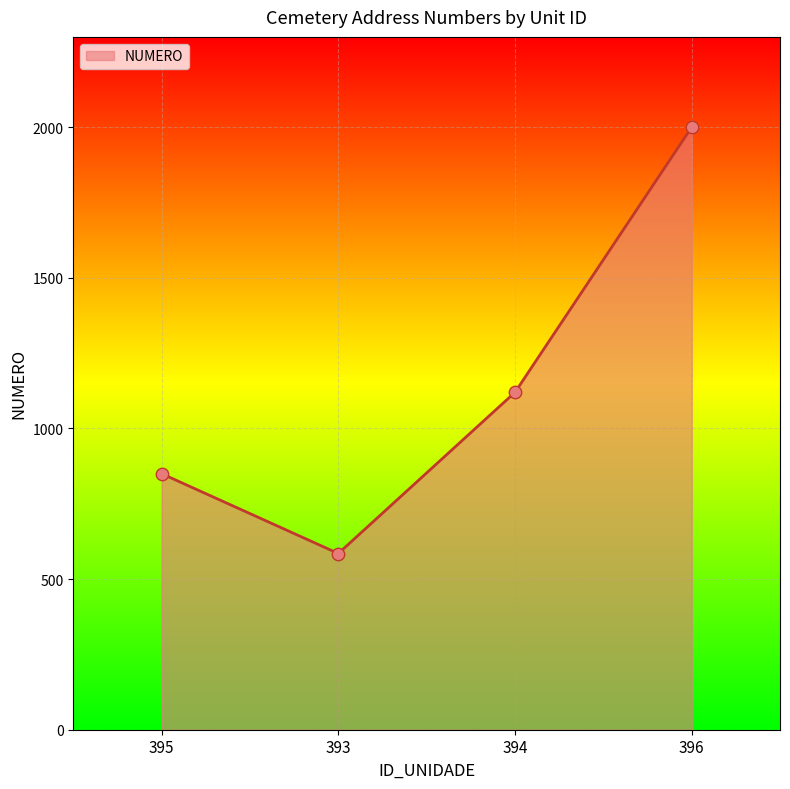

What is the ratio of the value at 395 to the value at 396?

0.4